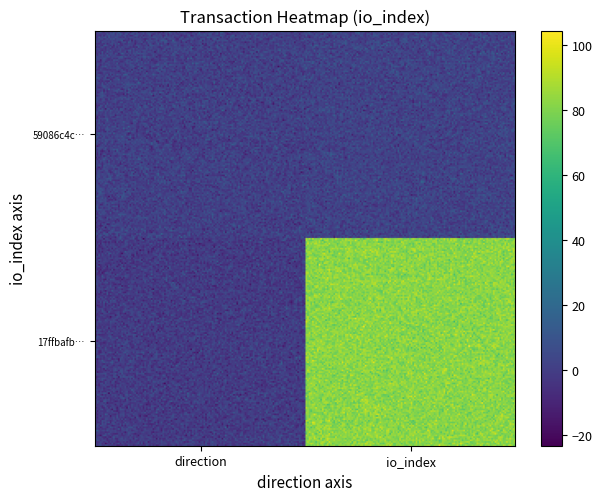

Rank the series at 1 from lowest to highest value.

59086c4c60855d5ad3ec61b8f4d469a264a0556, 17ffbafbf8354d42cef4a3574632522f931f9d8